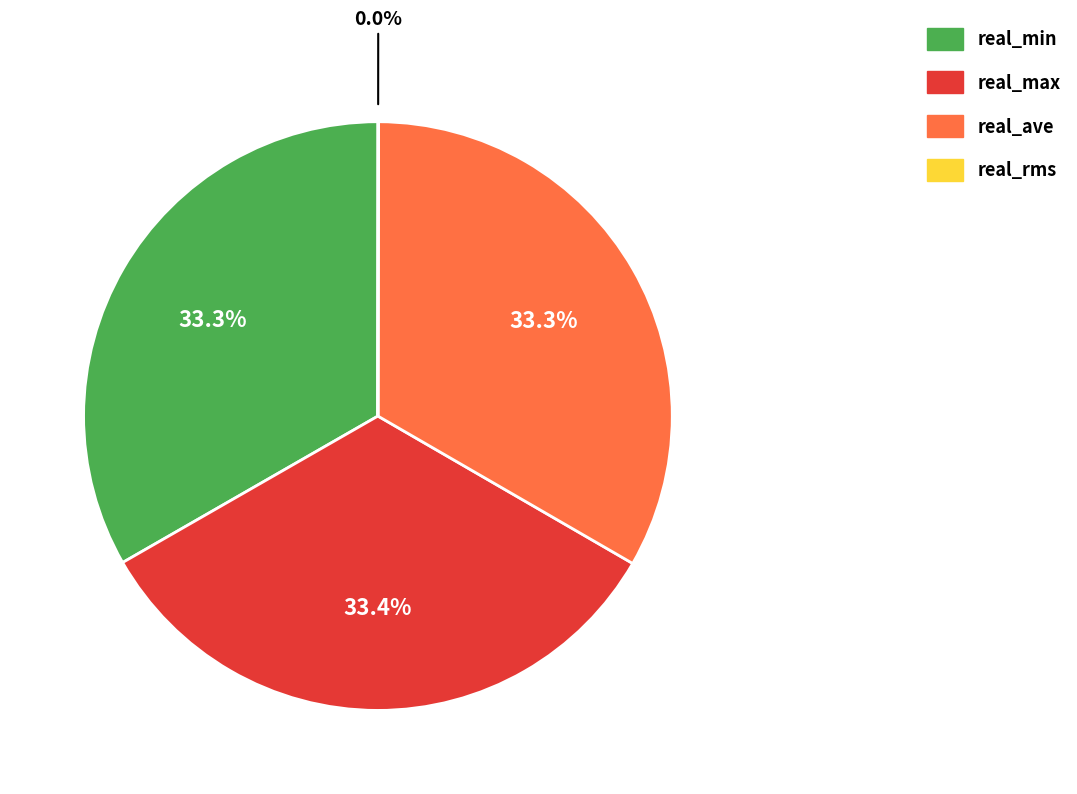

Approximately how many times larger is the value at real_max compared to real_ave?

1.0